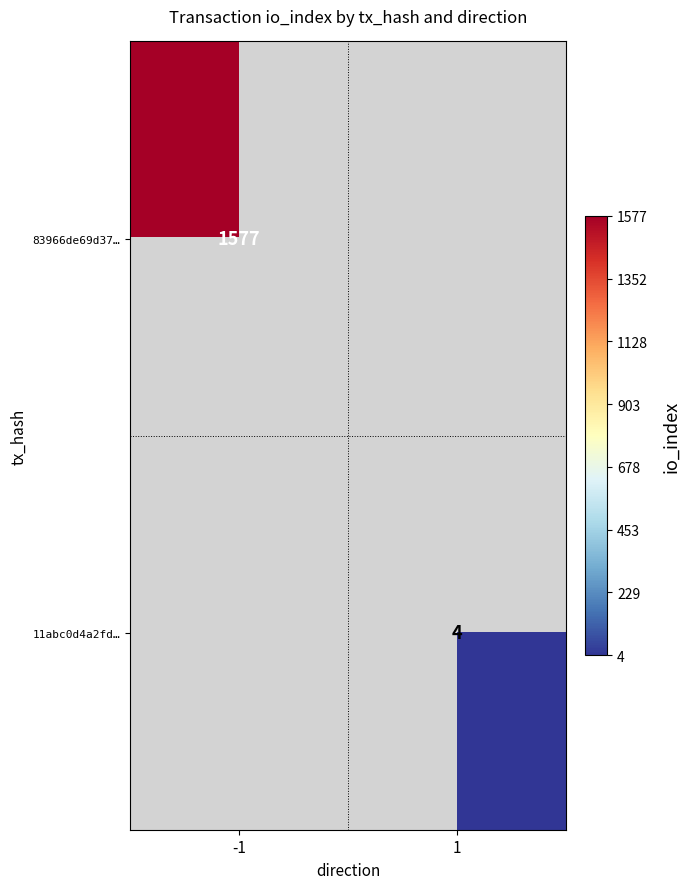

Is it true that 11abc0d4a2fd… equals 1.4 at 1?

False